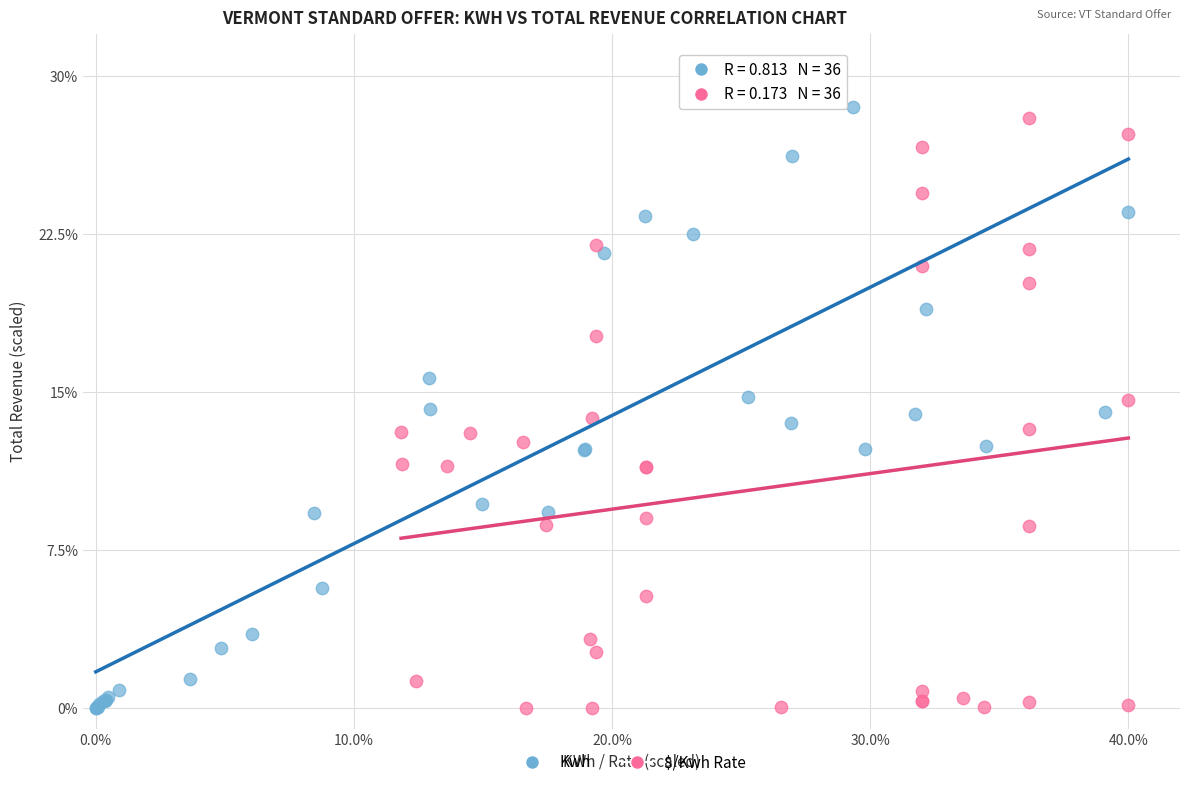

Which series has the largest Y range (max minus min)?

Kwh